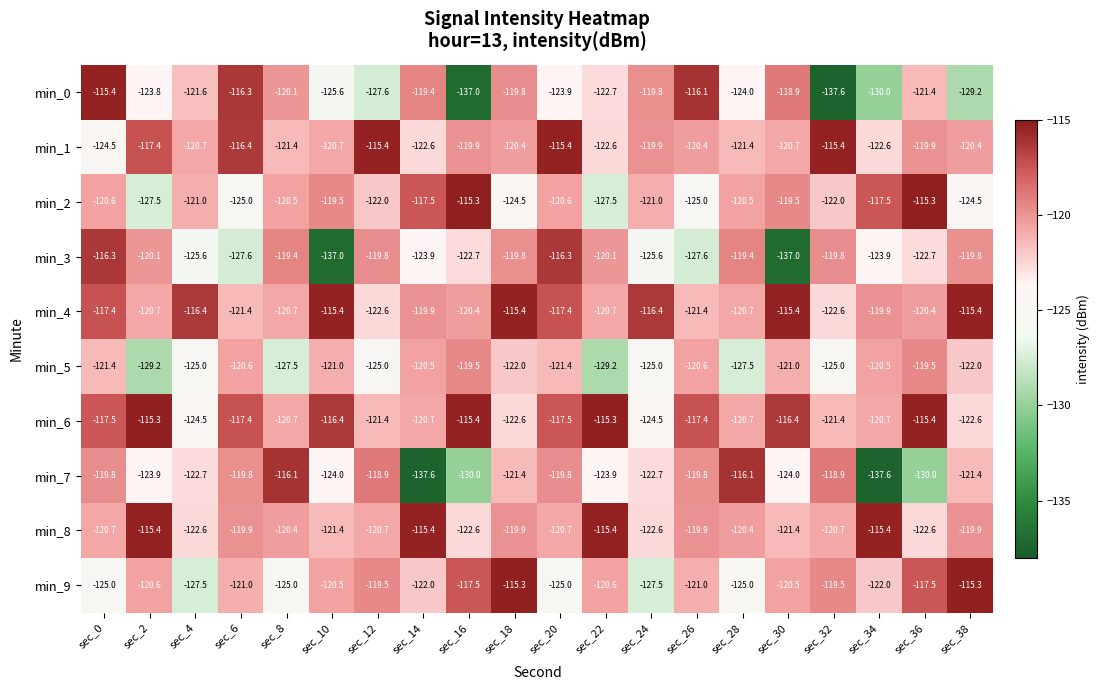

Which series has the largest range (max minus min)?

min_0